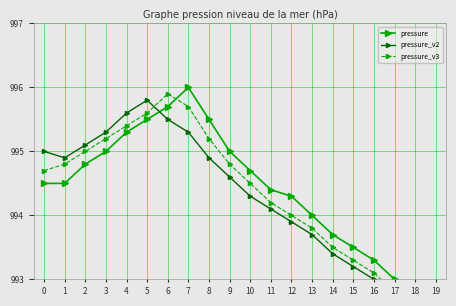

Reading right to left, transcribe all the data shown in this chart.

pressure: 19=992.5	18=992.7	17=993.0	16=993.3	15=993.5	14=993.7	13=994.0	12=994.3	11=994.4	10=994.7	9=995.0	8=995.5	7=996.0	6=995.7	5=995.5	4=995.3	3=995.0	2=994.8	1=994.5	0=994.5
pressure_v2: 19=992.4	18=992.6	17=992.9	16=993.0	15=993.2	14=993.4	13=993.7	12=993.9	11=994.1	10=994.3	9=994.6	8=994.9	7=995.3	6=995.5	5=995.8	4=995.6	3=995.3	2=995.1	1=994.9	0=995.0
pressure_v3: 19=992.3	18=992.5	17=992.8	16=993.1	15=993.3	14=993.5	13=993.8	12=994.0	11=994.2	10=994.5	9=994.8	8=995.2	7=995.7	6=995.9	5=995.6	4=995.4	3=995.2	2=995.0	1=994.8	0=994.7